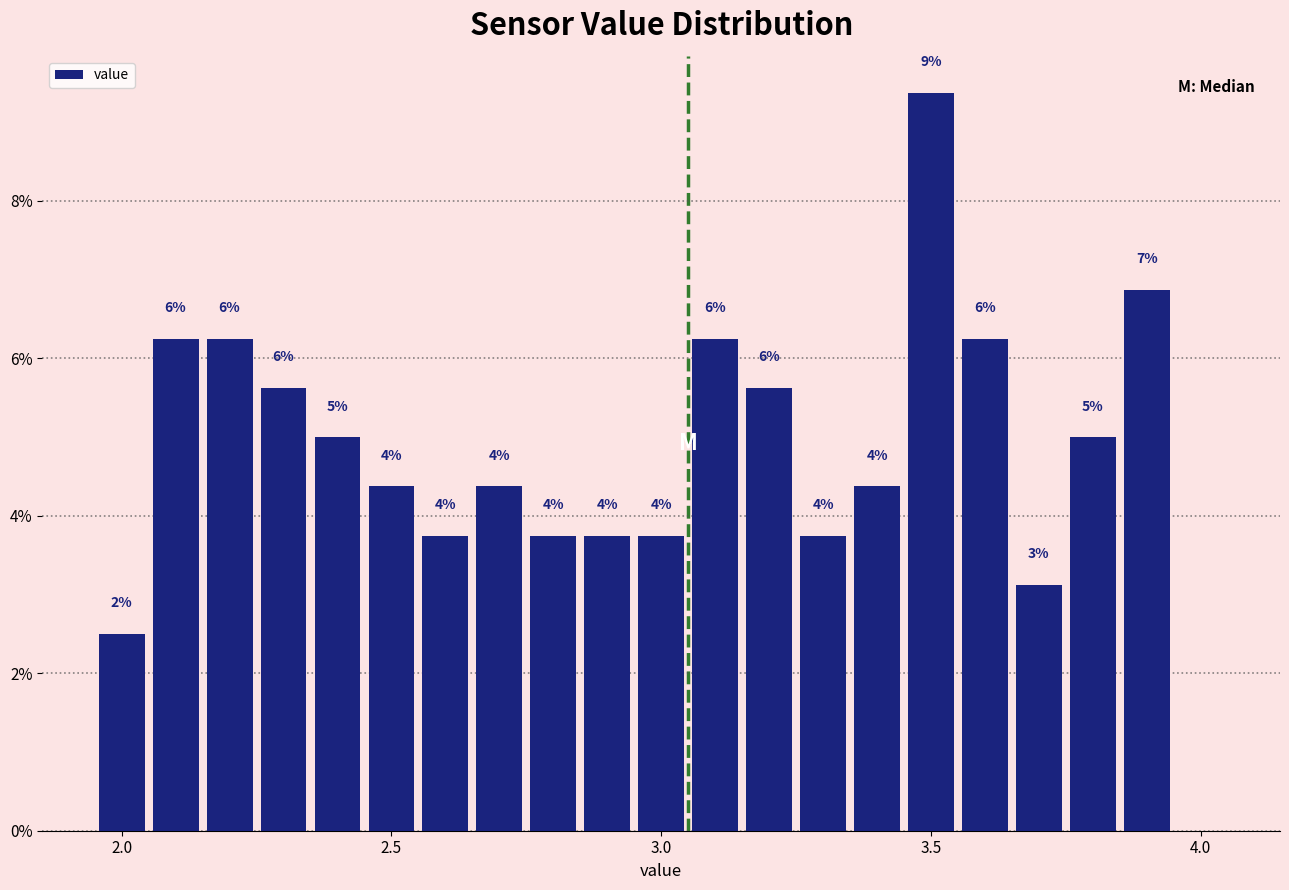

Around what value on the x-axis is the tallest bar? Give the approximate position of its centre, as read against the axis.

3.50